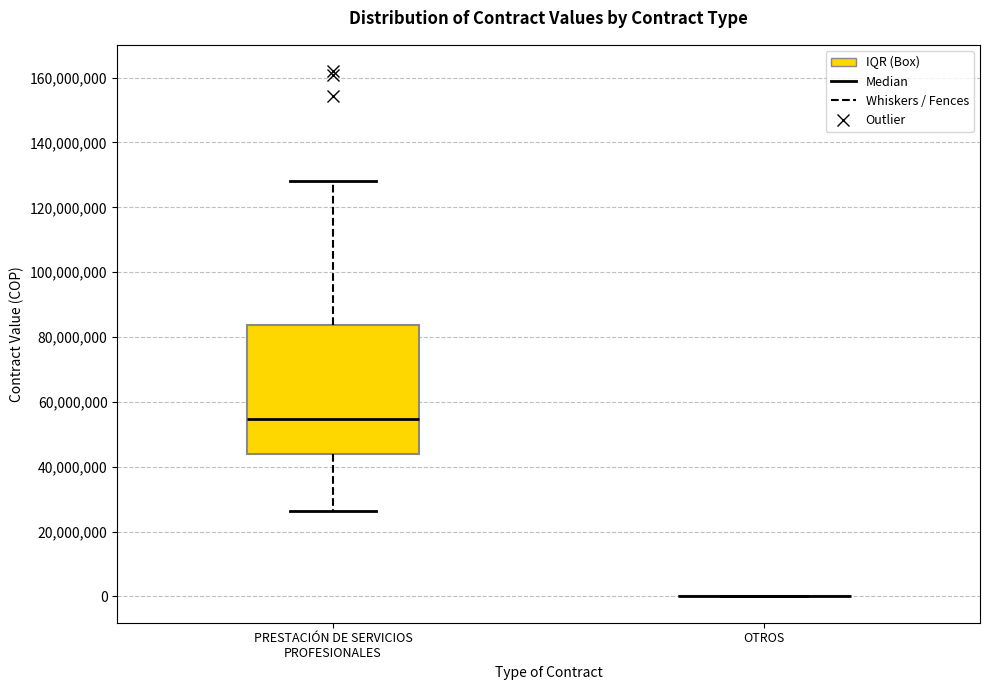

Reading left to right, read every box against the y-axis: the position of its median line, the range the box covers, and the ends of its whiskers. The values are not printed on the chart, so give them approximately, as read against the axis.

PRESTACIÓN DE SERVICIOS PROFESIONALES: median 54000000, box 44000000 to 84000000, whiskers 26000000 to 128000000
OTROS: box collapsed to a line at 0, whiskers 0 to 0